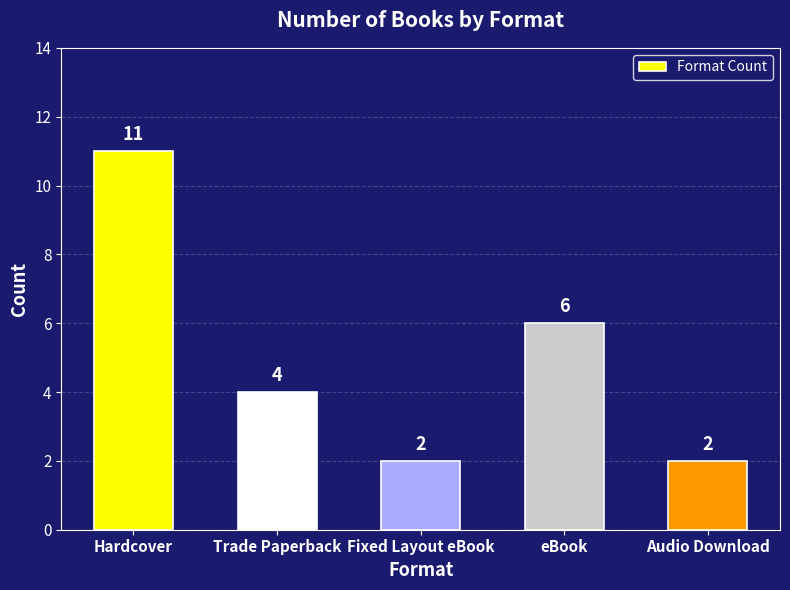

True or false: the data shows 11 at Hardcover.

True